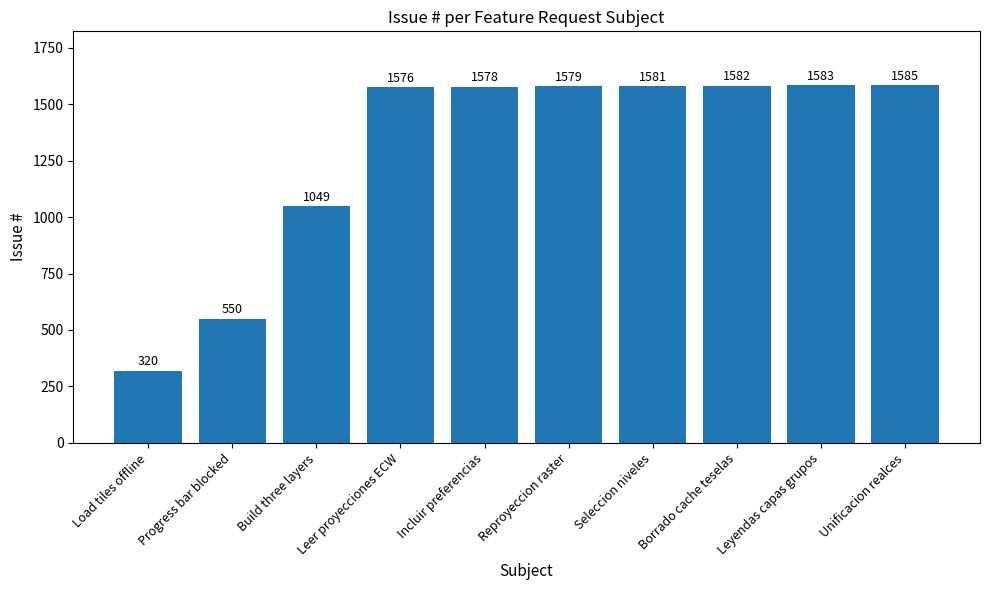

How many categories are shown in the chart?

10